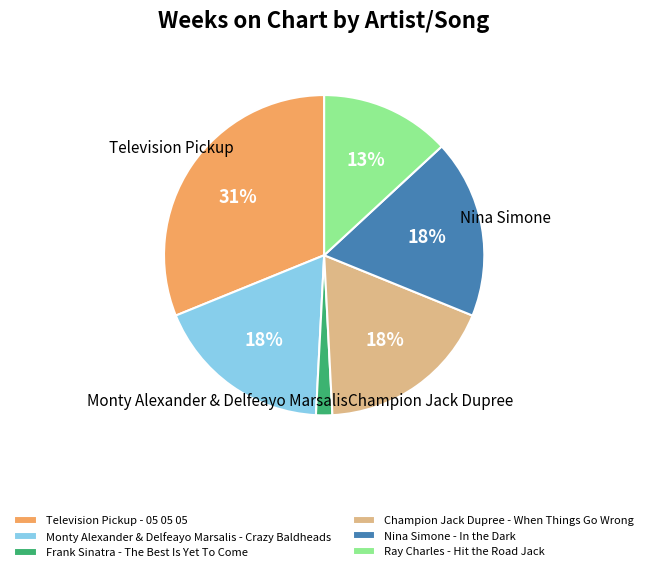

Combined, do Ray Charles - Hit the Road Jack and Frank Sinatra - The Best Is Yet To Come account for over 50%?

No